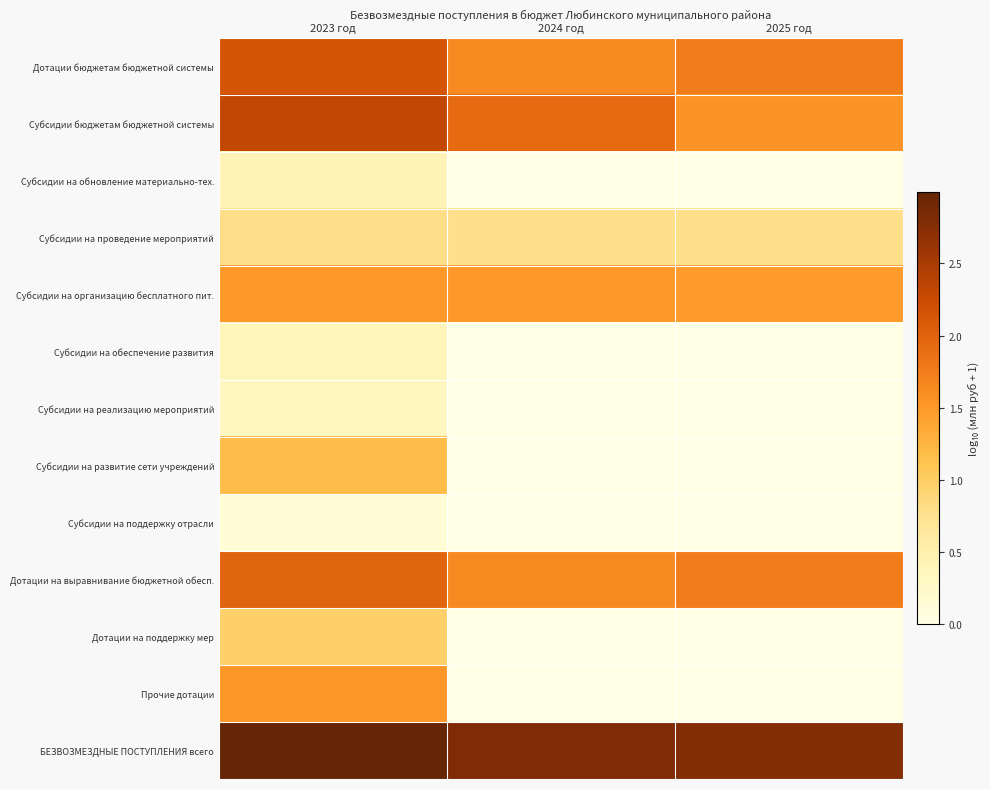

What is the spread (max minus min) of values at 2023 год?

2.9